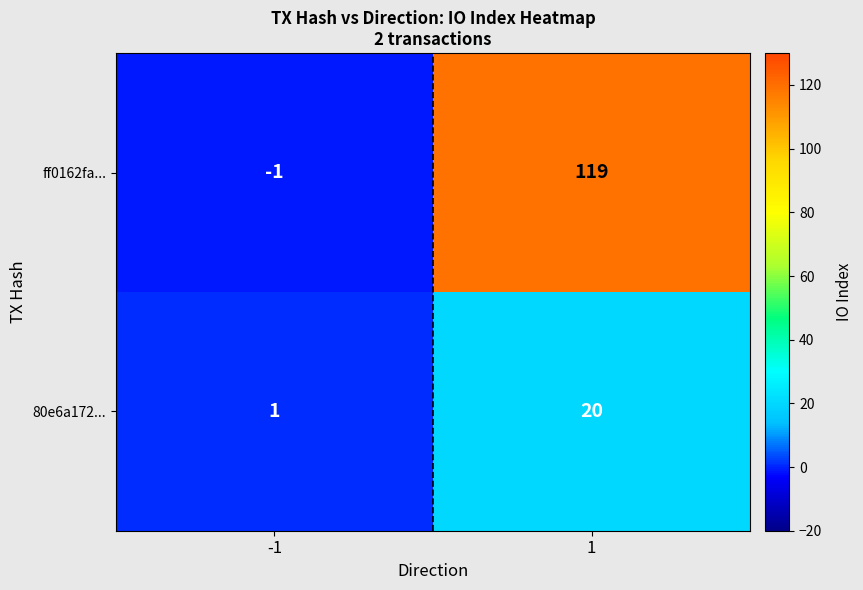

Reading left to right, transcribe all the data shown in this chart.

ff0162fa...: -1=-1	1=119
80e6a172...: -1=1	1=20